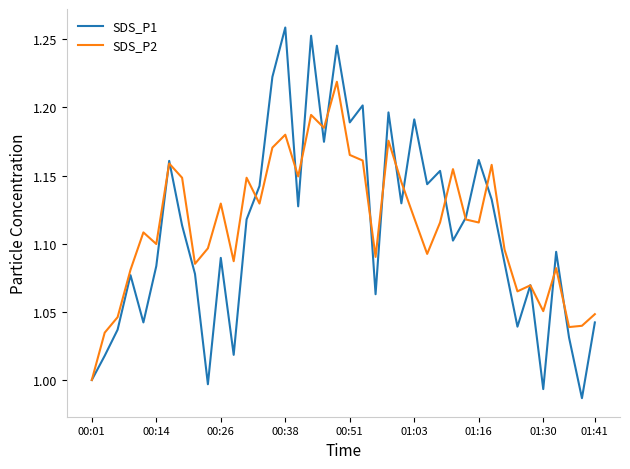

Which series has the widest spread of values?

SDS_P1